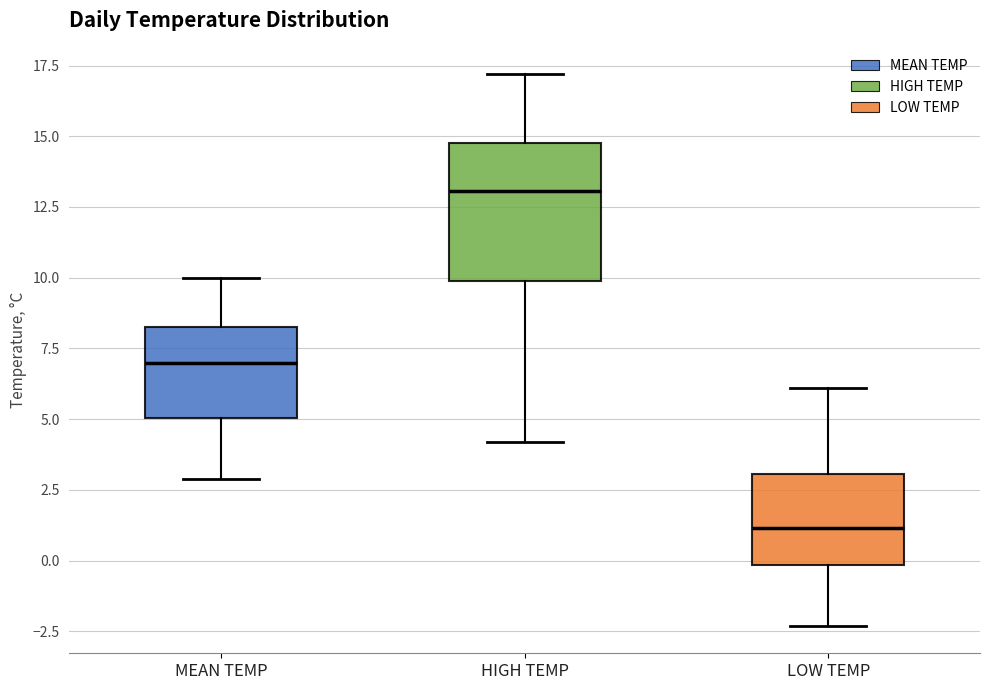

Reading left to right, read every box against the y-axis: the position of its median line, the range the box covers, and the ends of its whiskers. The values are not printed on the chart, so give them approximately, as read against the axis.

MEAN TEMP: median 7.0, box 5.0 to 8.5, whiskers 3.0 to 10.0
HIGH TEMP: median 13.0, box 10.0 to 15.0, whiskers 4.0 to 17.0
LOW TEMP: median 1.0, box 0.0 to 3.0, whiskers -2.5 to 6.0